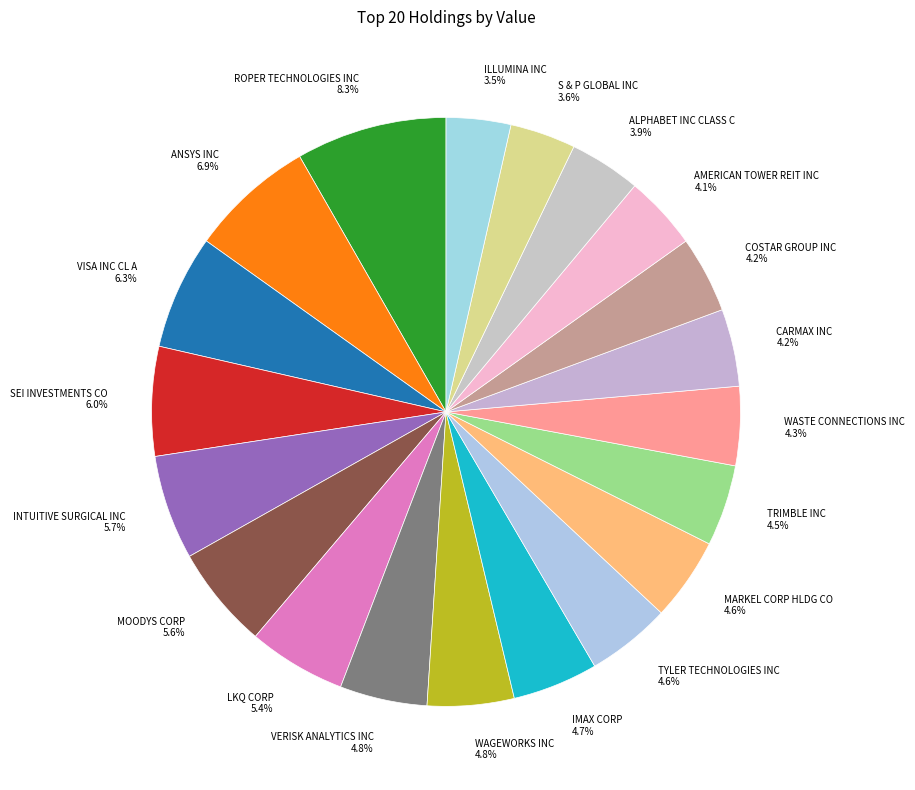

Is there a majority slice in this chart?

No